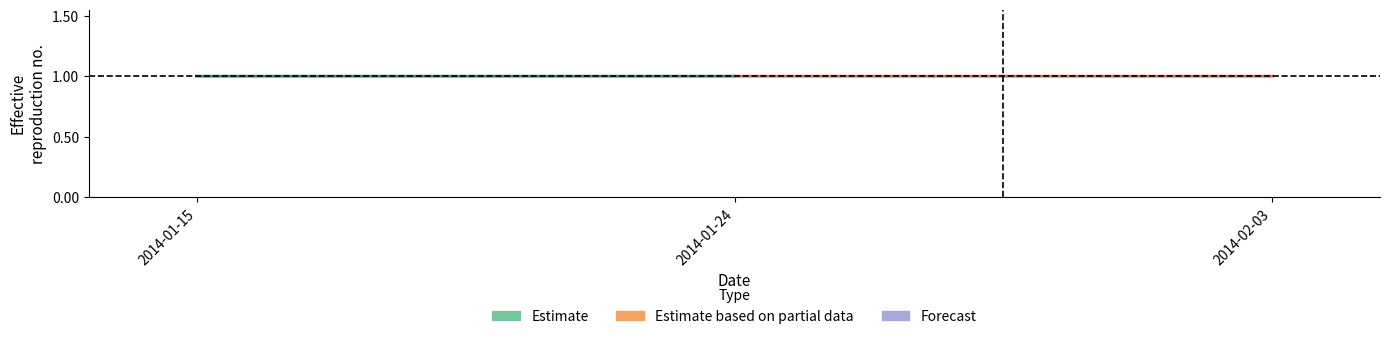

The Estimate series shows 1.0 at 2014-01-15. True or false?

True